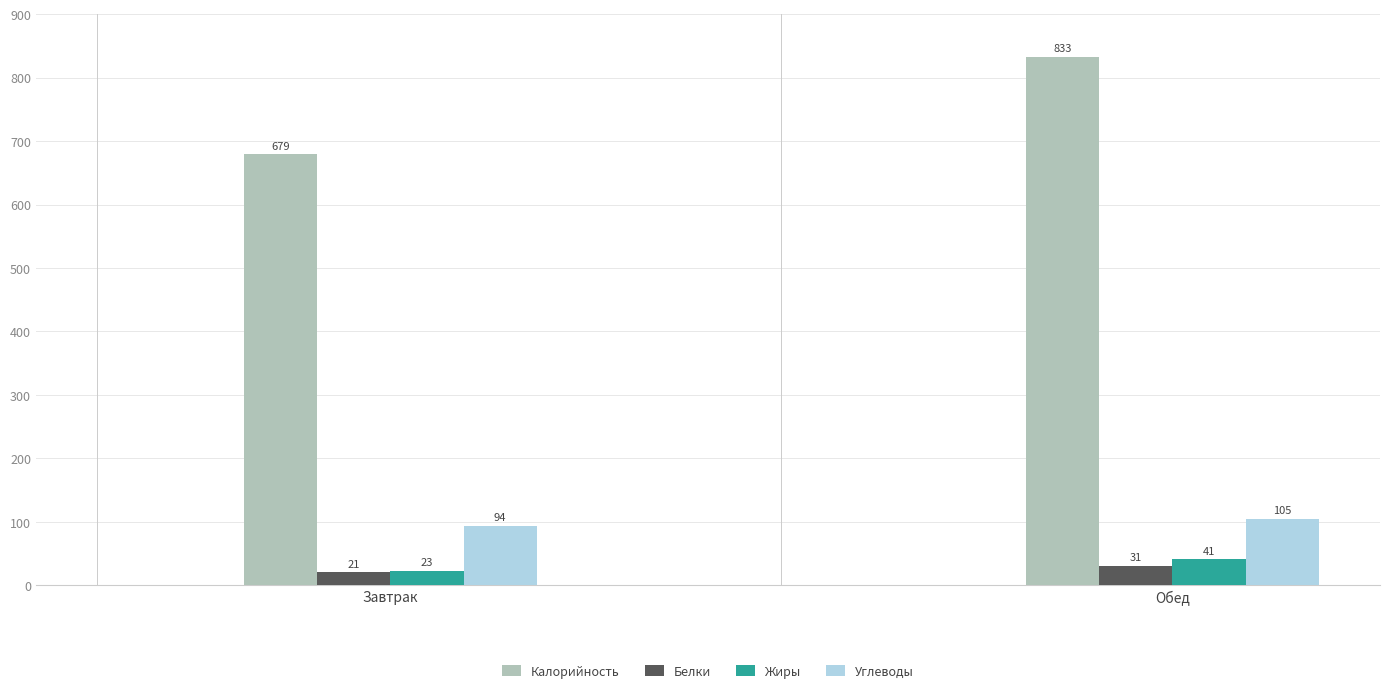

What is the total value across all series at Завтрак?

817